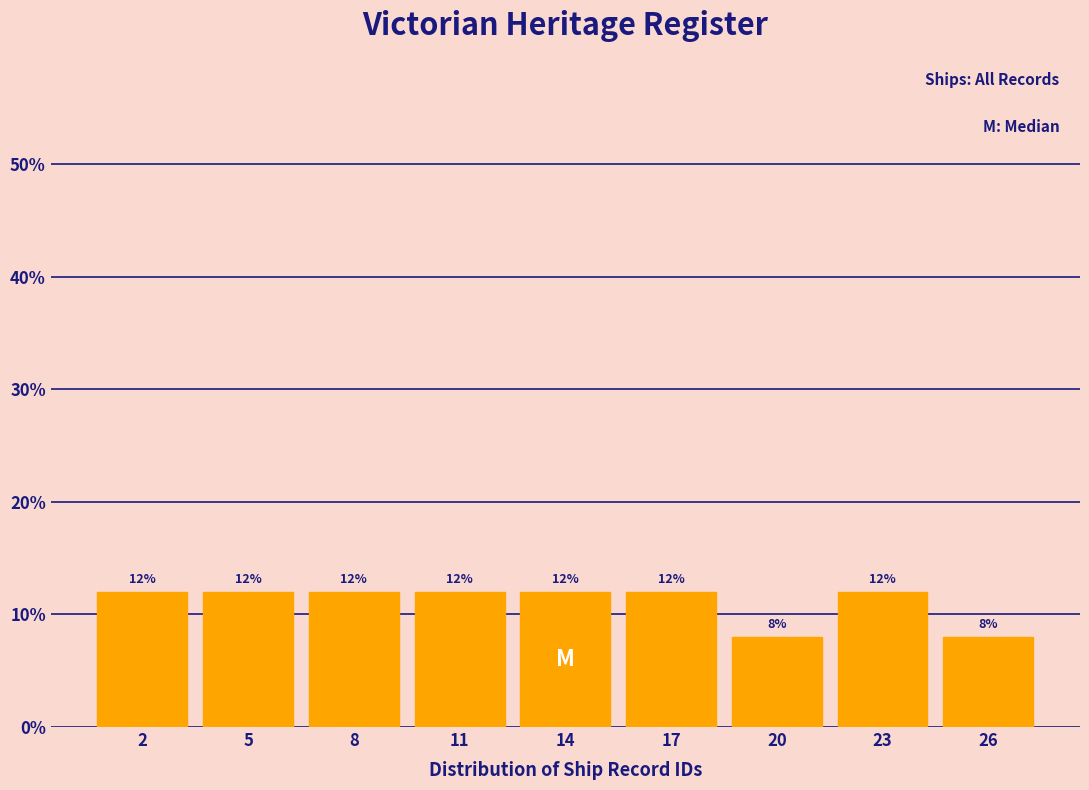

Reading left to right, what are all the values shown in this chart?

12	12	12	12	12	12	8	12	8